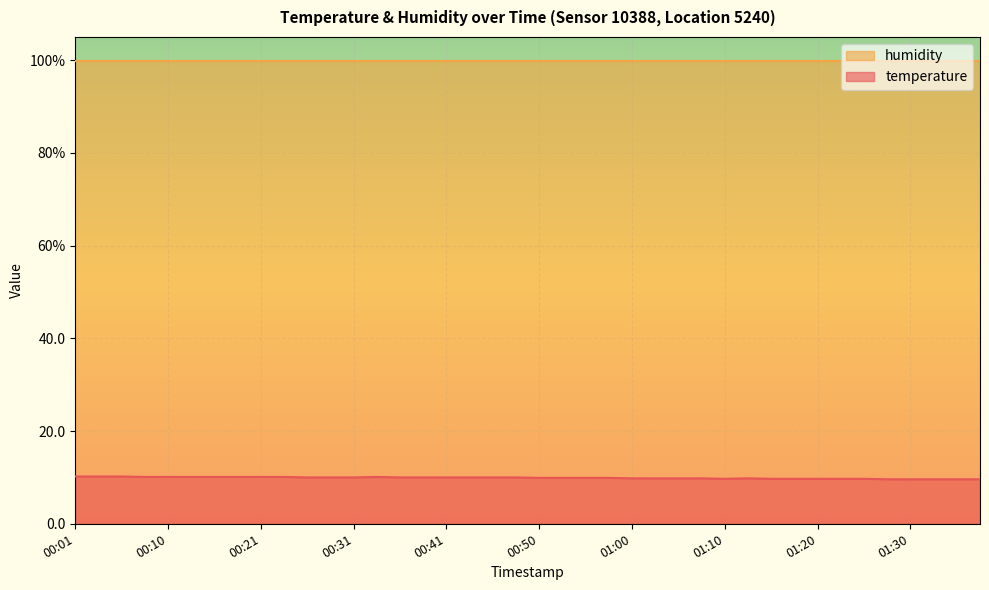

What is the sum of the values at 00:45 and 00:03?

20.2